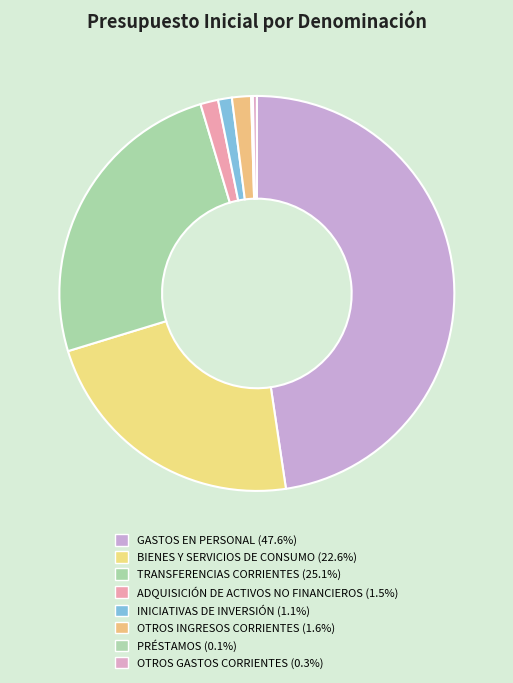

What is the smallest slice in the pie chart?

PRÉSTAMOS